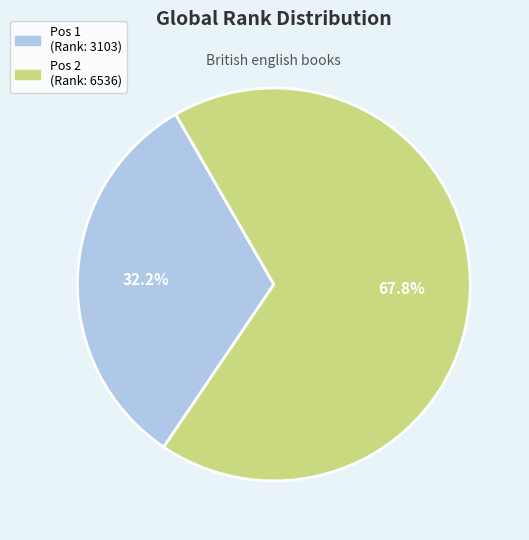

Is there any slice that represents more than half of the pie?

Yes